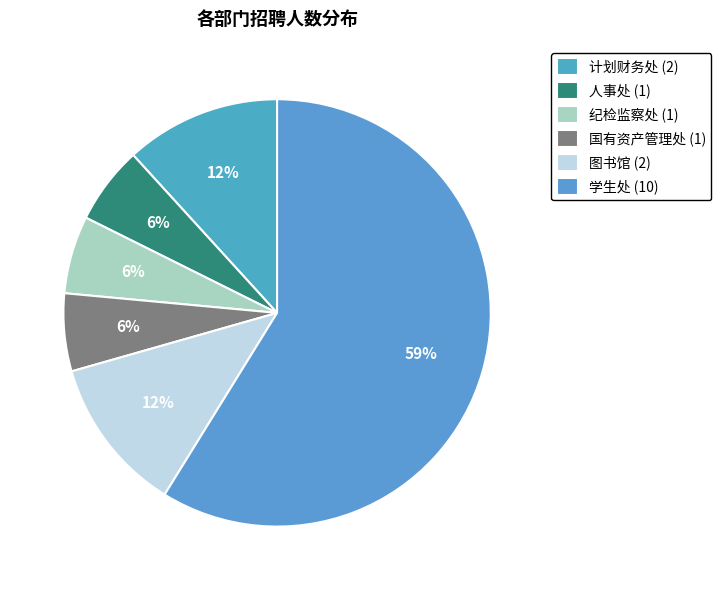

To the nearest percent, what is the difference between the 学生处 and 图书馆 slice percentages?

47%